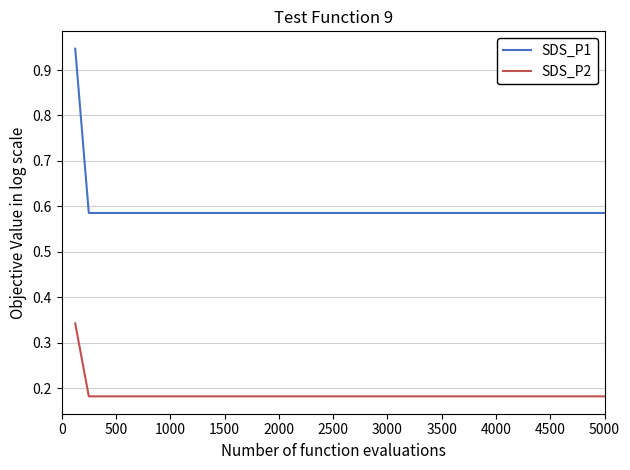

At how many categories does at least one series exceed 0?

40